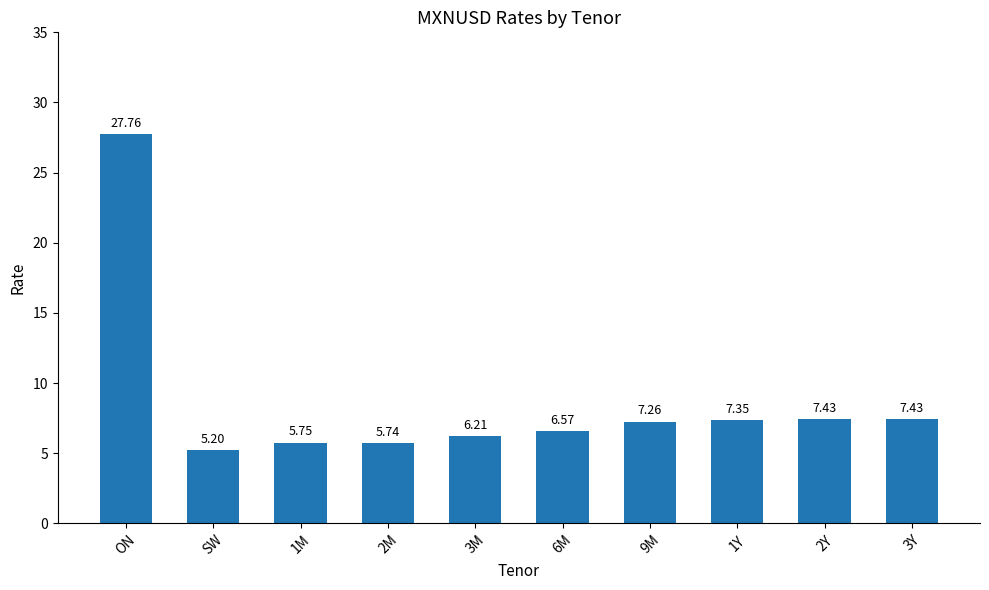

What is the smallest value displayed?

5.2